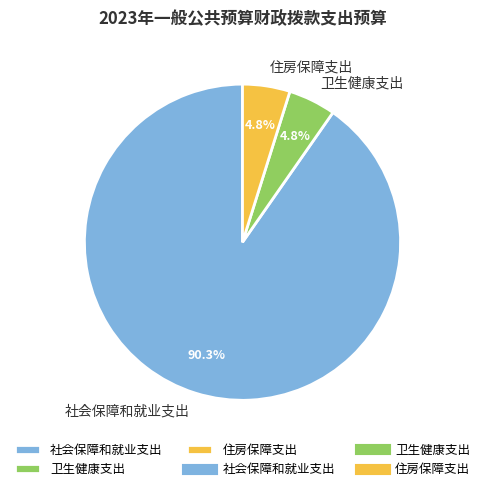

True or false: 社会保障和就业支出 accounts for 90% of the total.

True